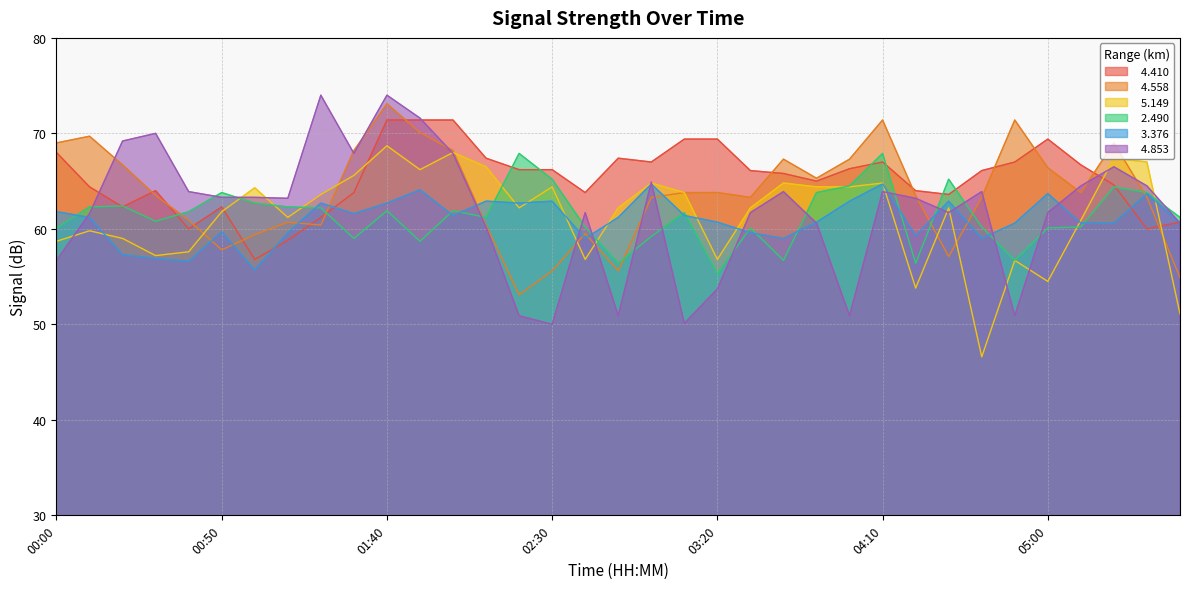

In   4.853, how many points are higher than both neighbors (excluding endpoints)?

9